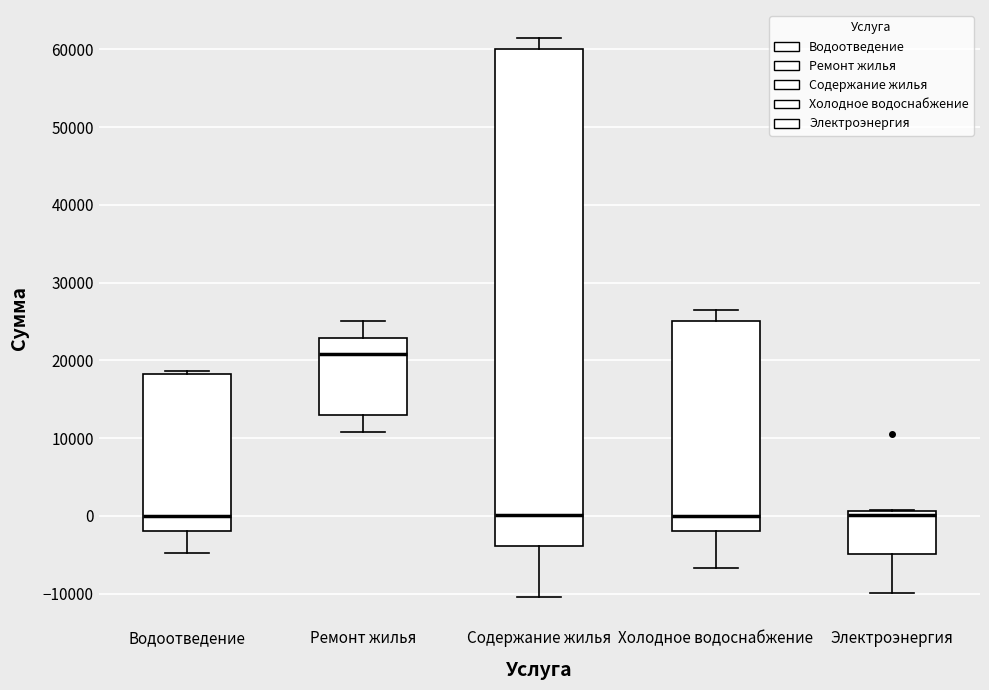

Which box is the tallest, from its lower edge to its upper edge?

Содержание жилья